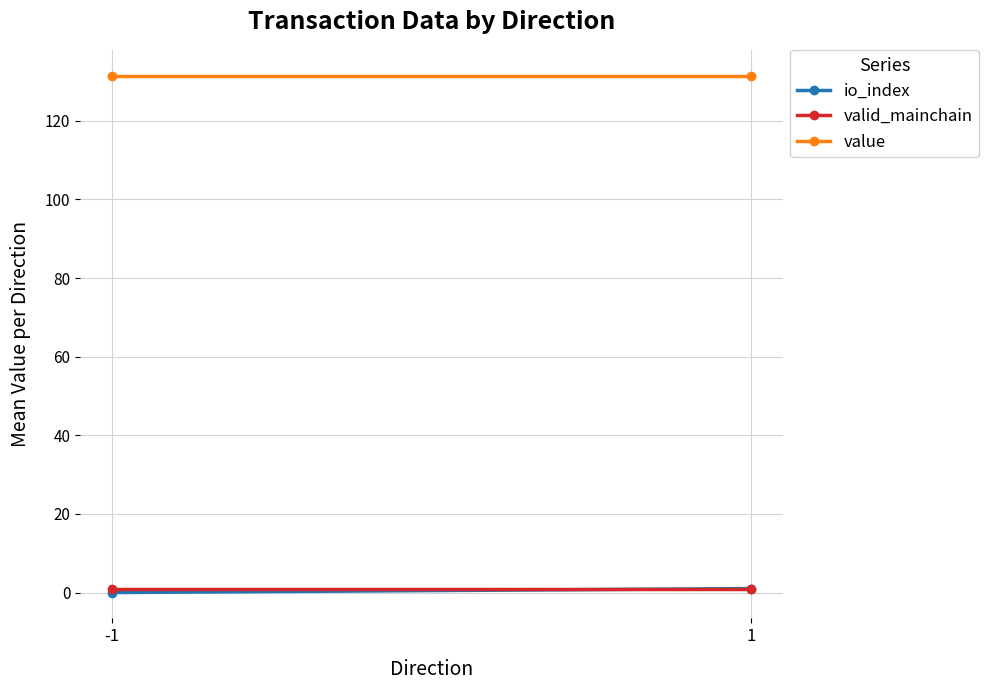

What is the value of the valid_mainchain point at the 1st from the left?

1.0